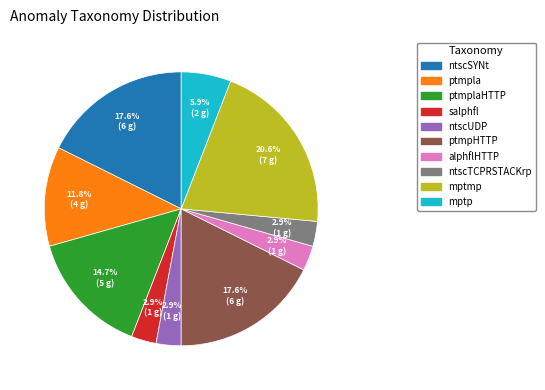

To the nearest percent, what percentage of the pie is alphflHTTP?

3%